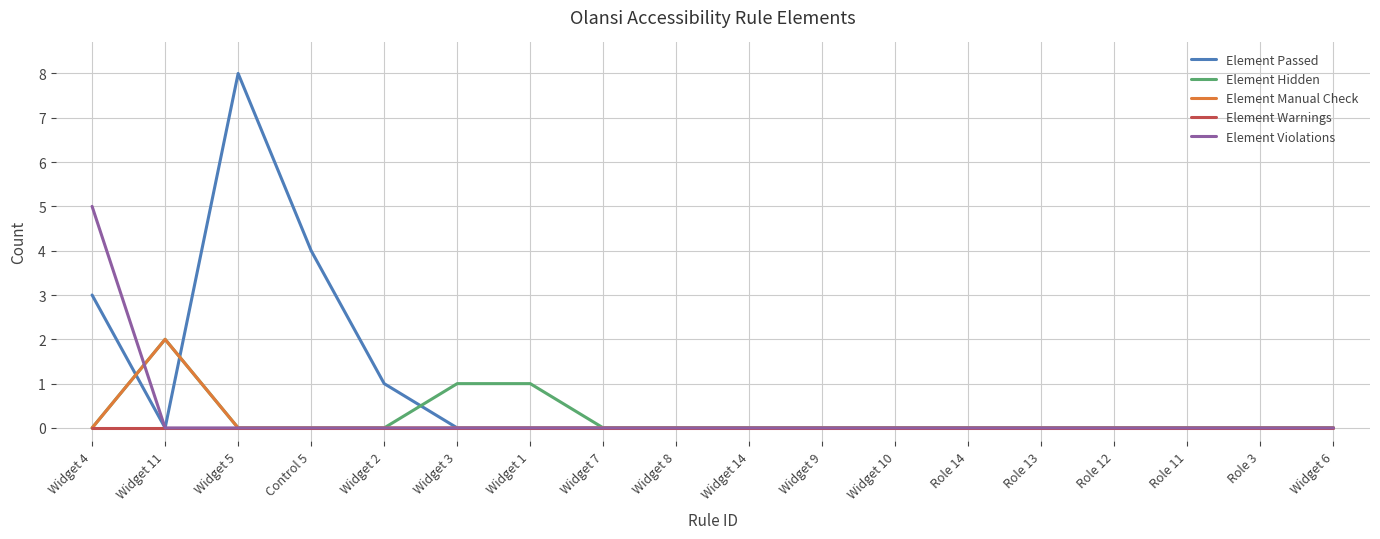

Which series has the largest range (max minus min)?

Element Passed